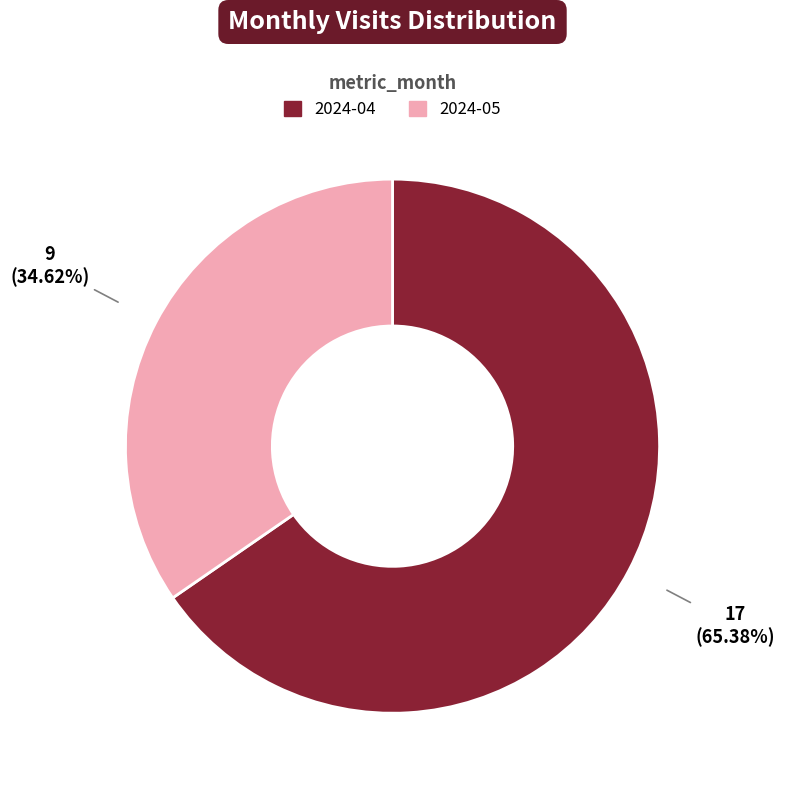

What is the ratio of the value at 2024-05 to the value at 2024-04?

0.5